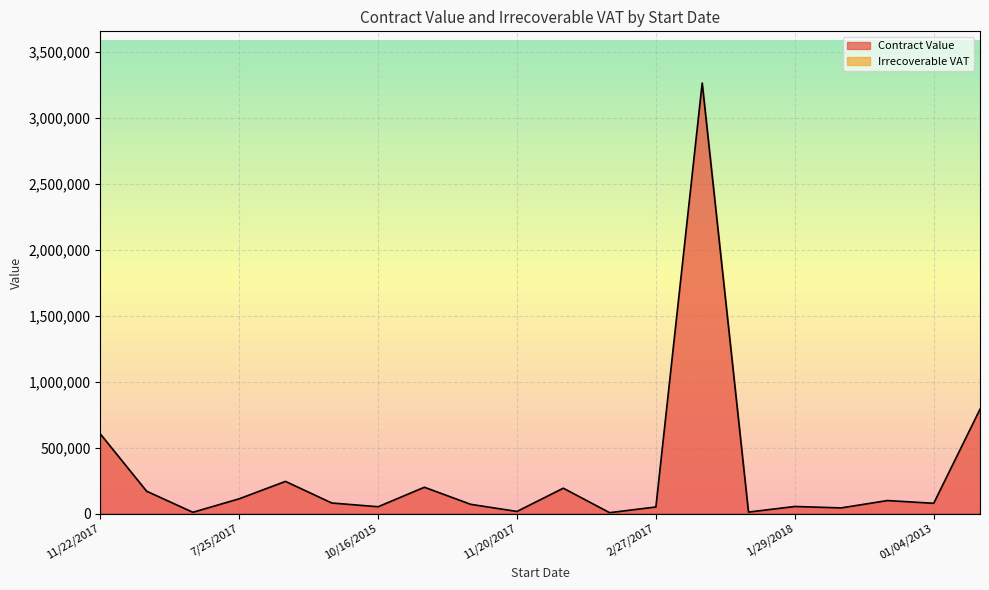

What is the difference between the values at 11/20/2017 and 11/22/2017?

587681